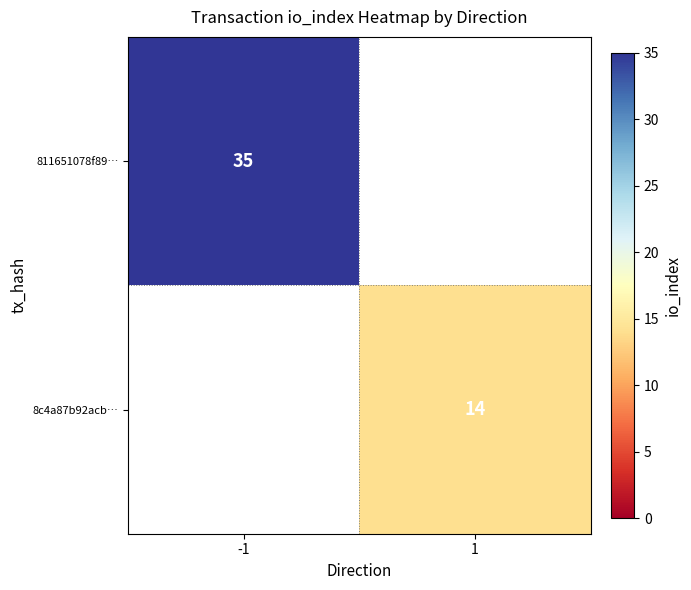

The 8c4a87b92acb… series shows 24 at 1. True or false?

False